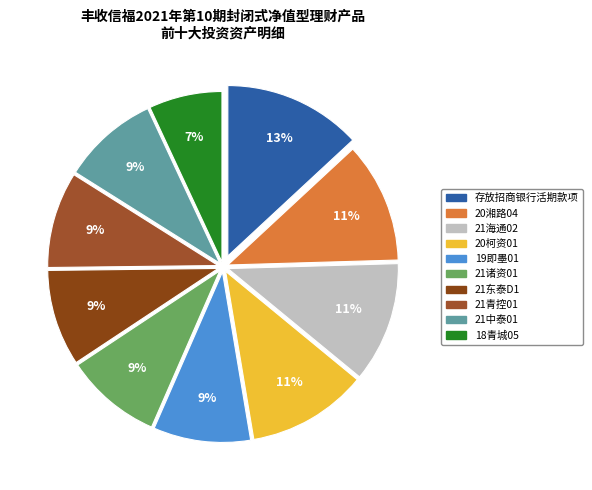

To the nearest percent, what is the combined percentage of 存放招商银行活期款项 and 21中泰01?

22%